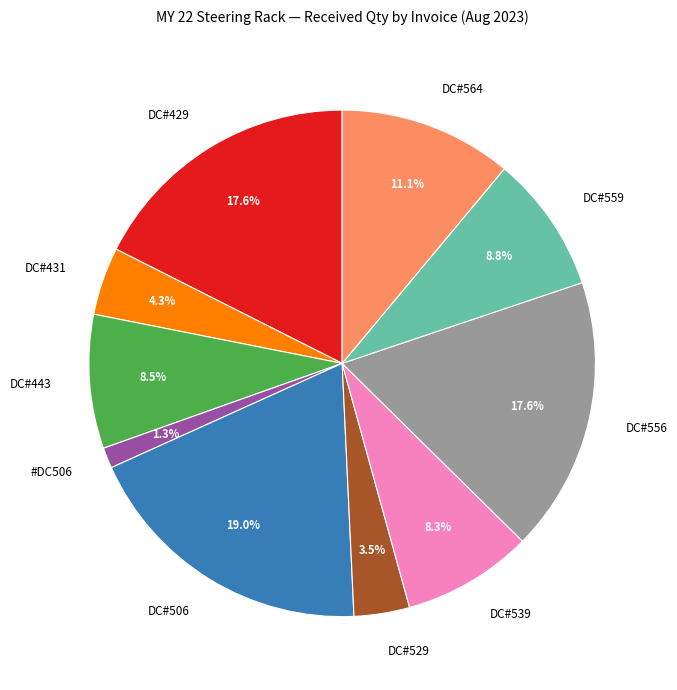

What is the ratio of the value at DC#559 to the value at DC#556?

0.5